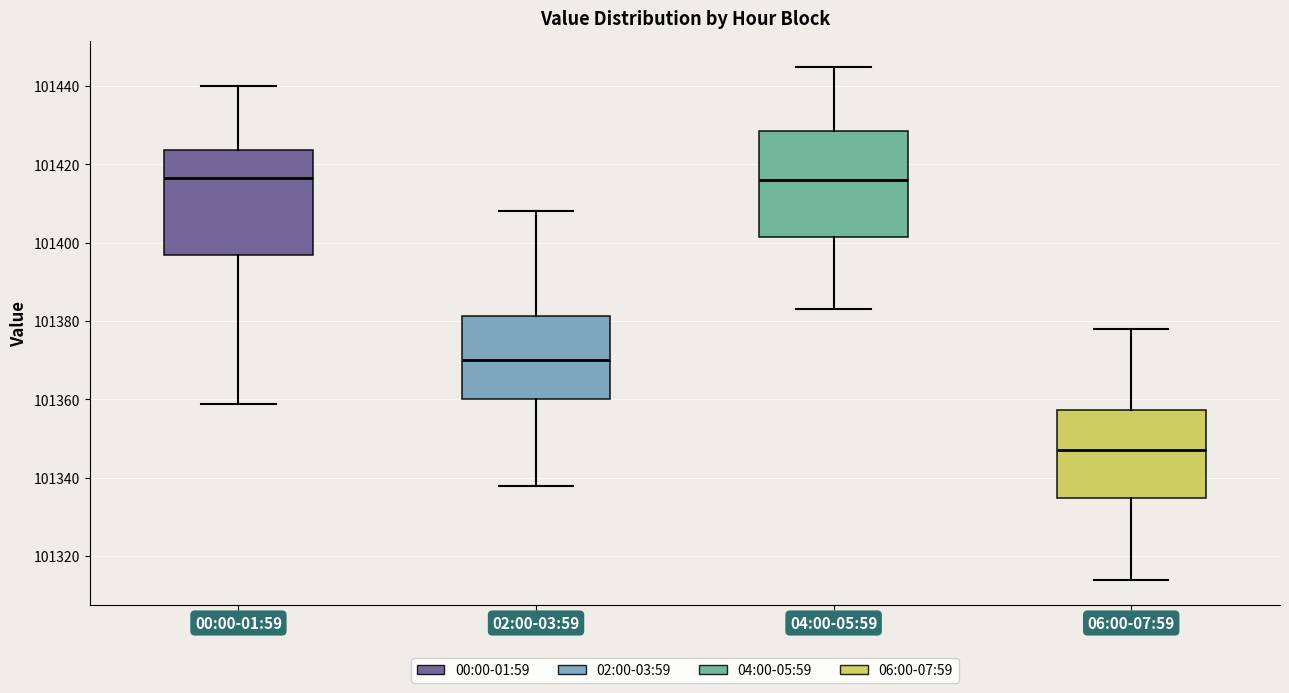

Which box's median line is the lowest?

06:00-07:59